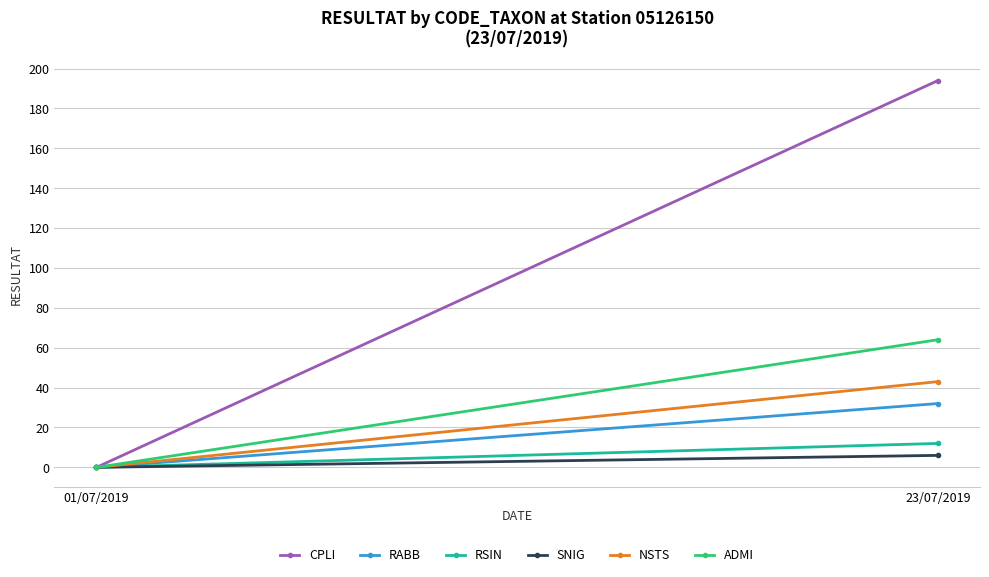

Which series has the largest range (max minus min)?

CPLI